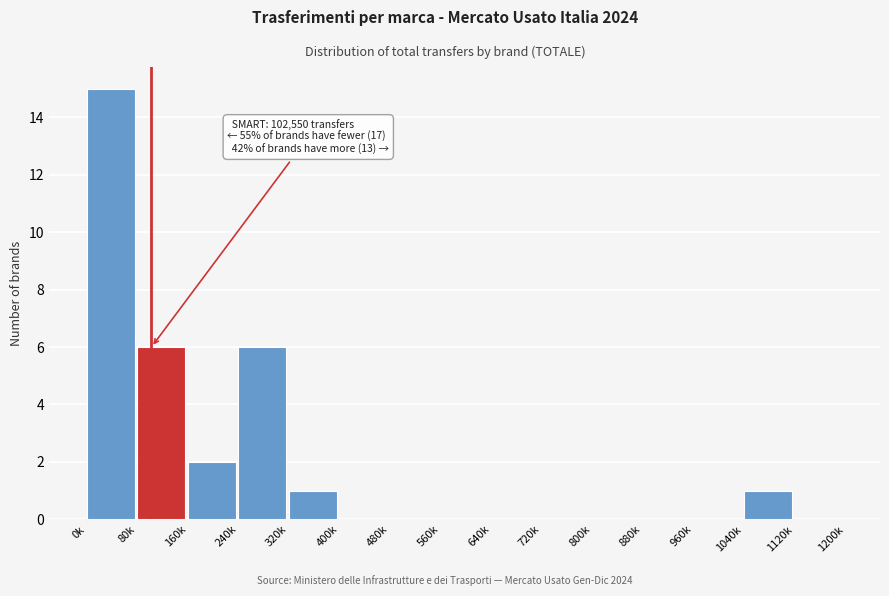

Reading right to left, list all the values displayed in this chart.

1120k=0	1040k=1	960k=0	880k=0	800k=0	720k=0	640k=0	560k=0	480k=0	400k=0	320k=1	240k=6	160k=2	80k=6	0k=15